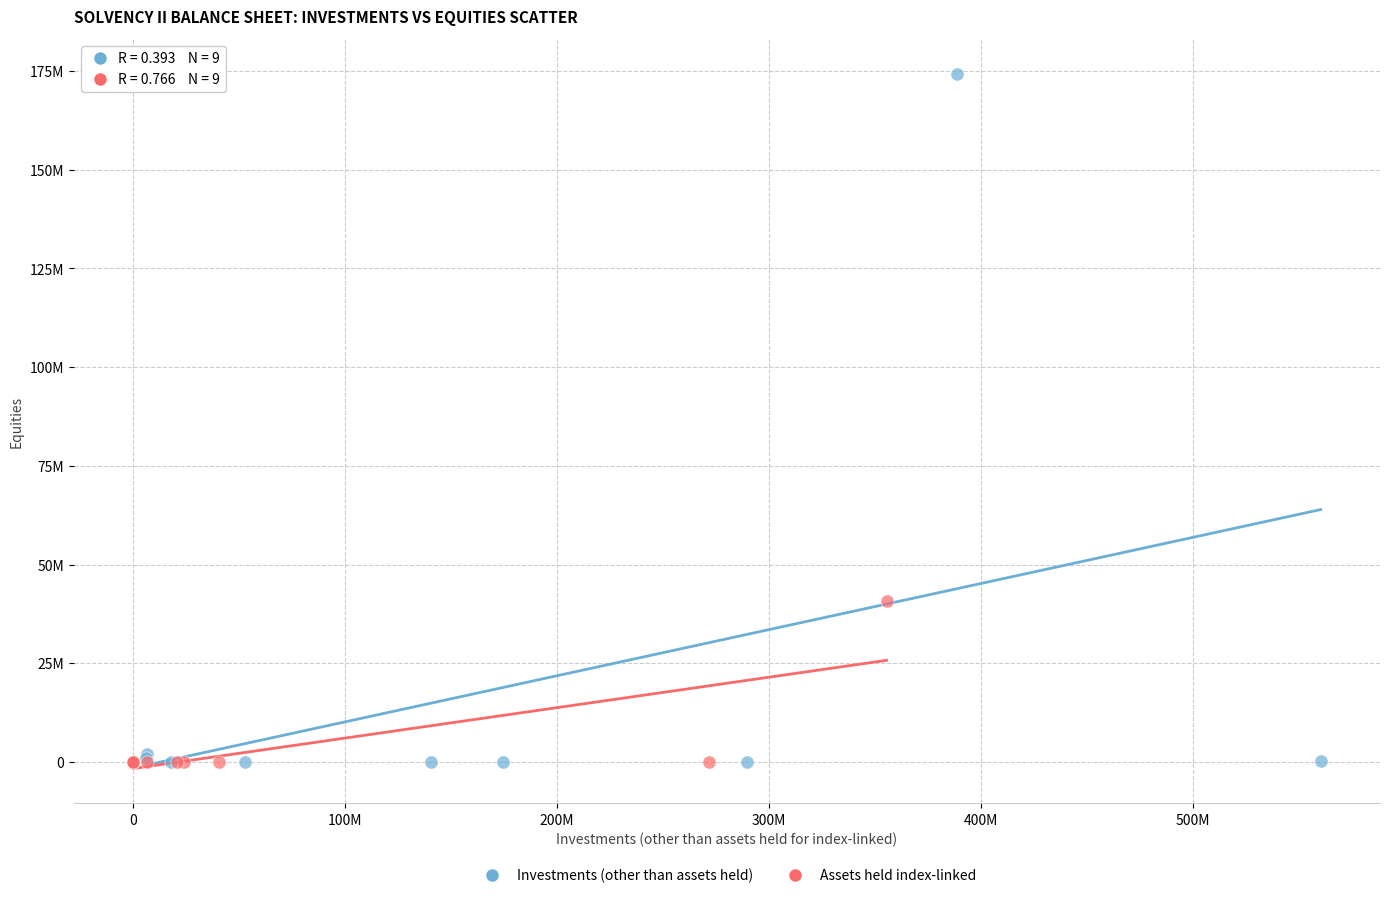

Which series reaches the maximum Y coordinate?

Investments (other than assets held)